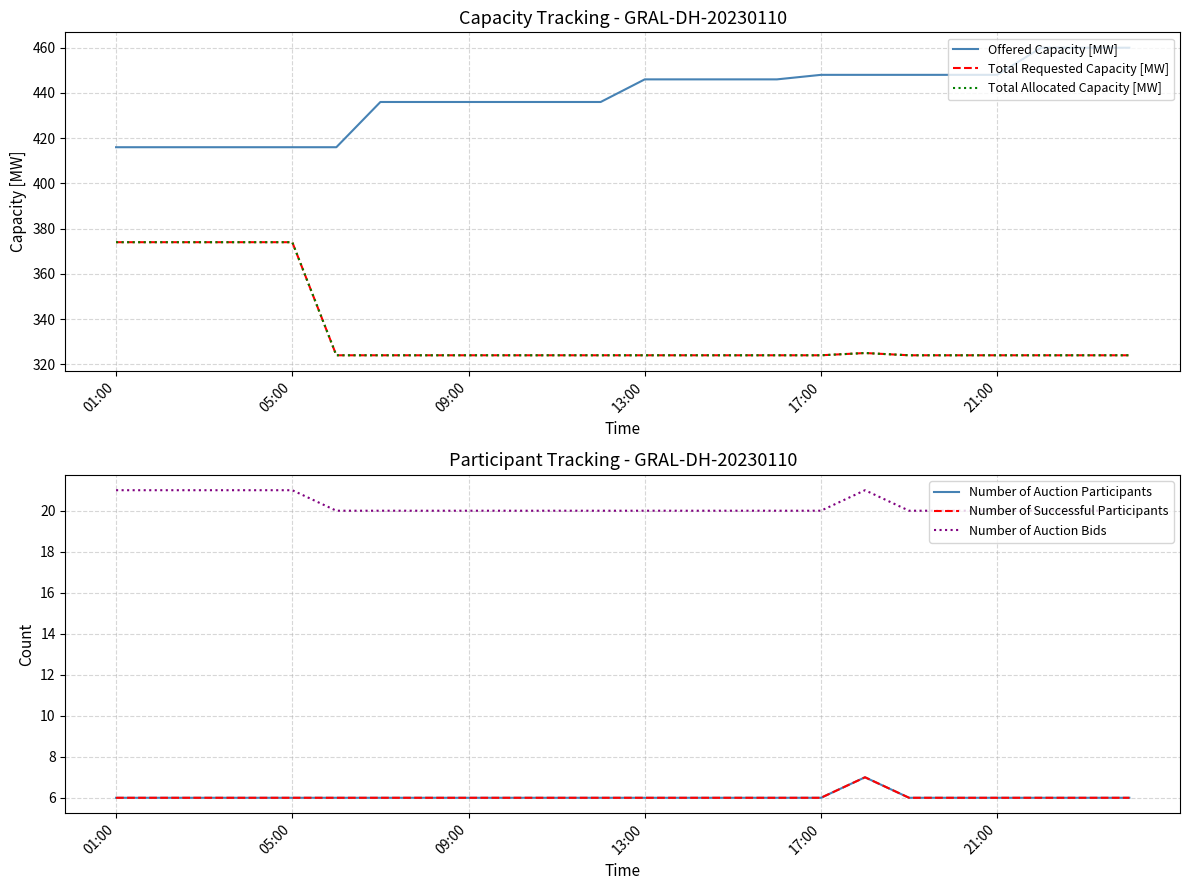

At how many categories does at least one series exceed 209?

24